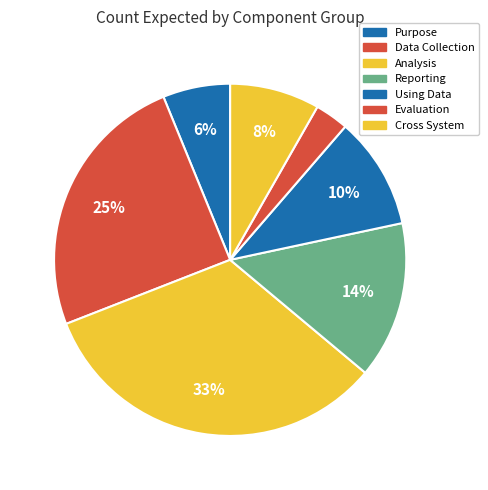

Is there any slice that represents more than half of the pie?

No